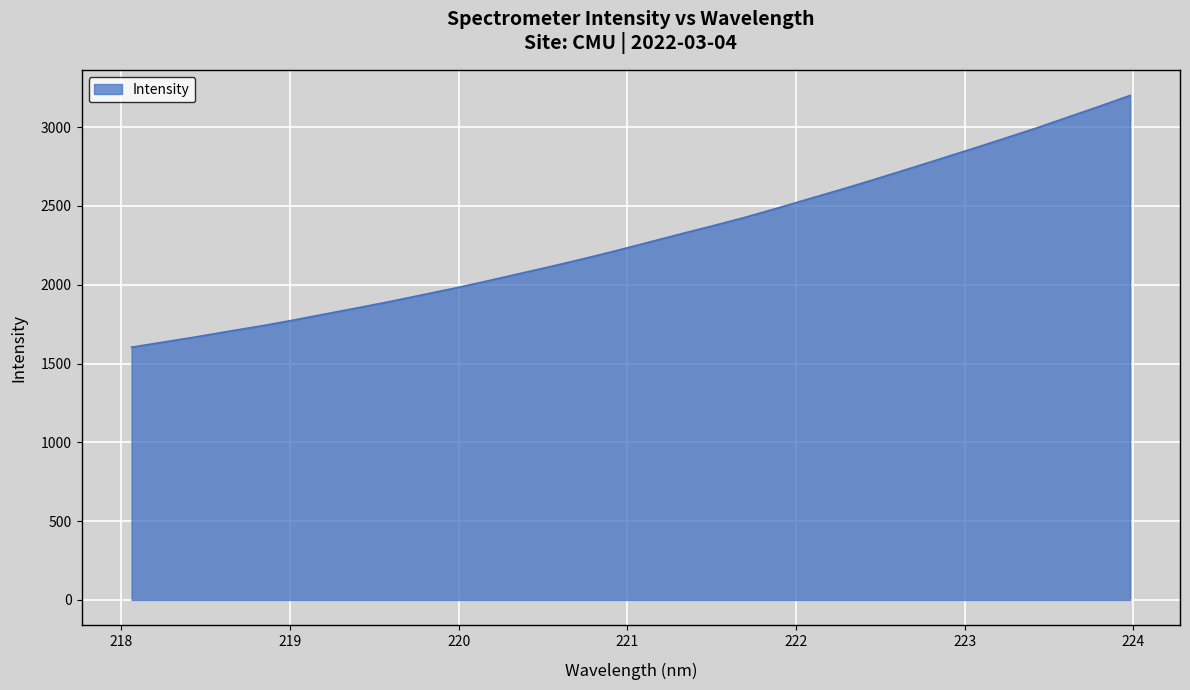

What is the maximum value shown in the chart?

3200.9